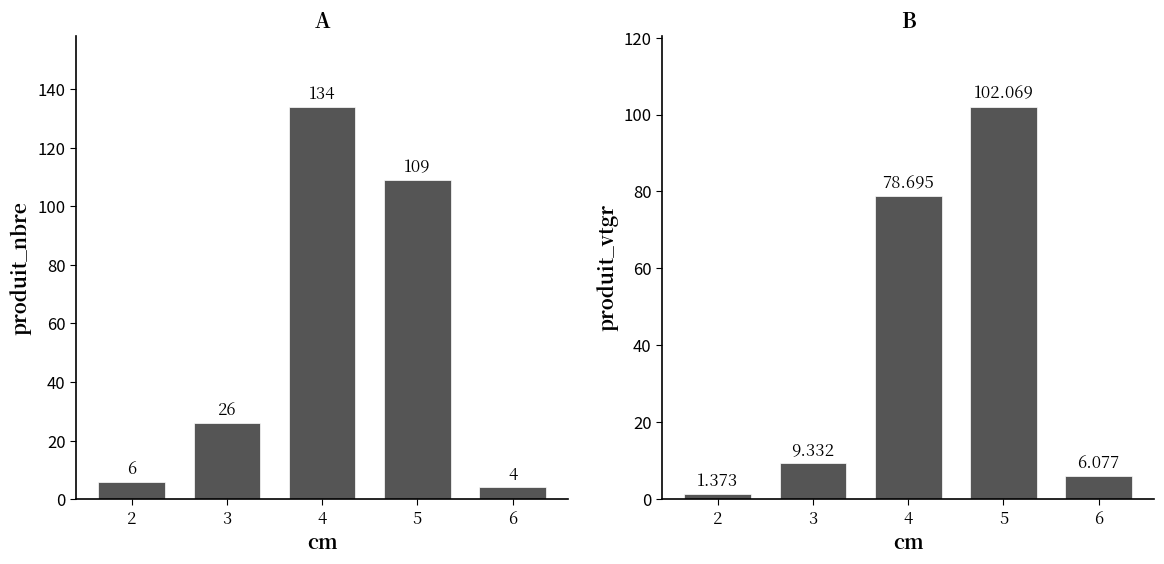

The value of produit_vtgr at 4 is 78.7. True or false?

True